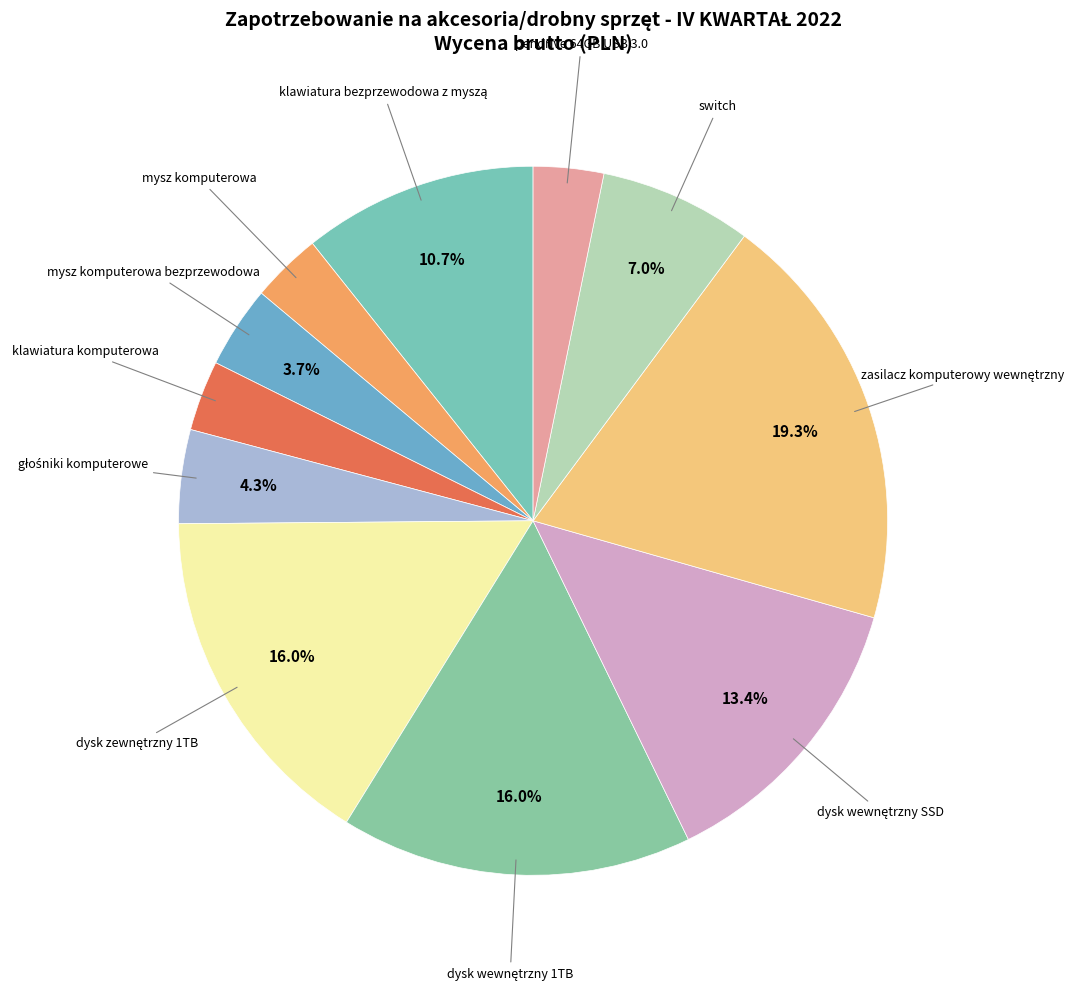

What percentage is the pendrive 64GB USB 3.0 slice, to the nearest percent?

3%